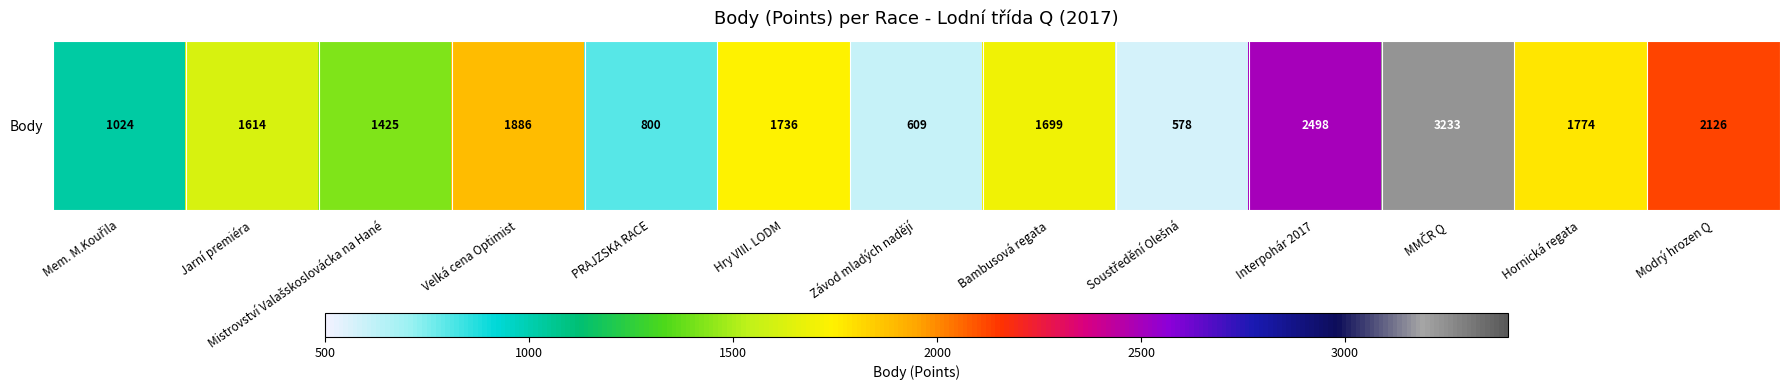

Rank the categories by value from lowest to highest.

Soustředění Olešná, Závod mladých nadějí, PRAJZSKA RACE, Mem. M.Kouřila, Mistrovství Valašskoslovácka na Hané, Jarní premiéra, Bambusová regata, Hry VIII. LODM, Hornická regata, Velká cena Optimist, Modrý hrozen Q, Interpohár 2017, MMČR Q